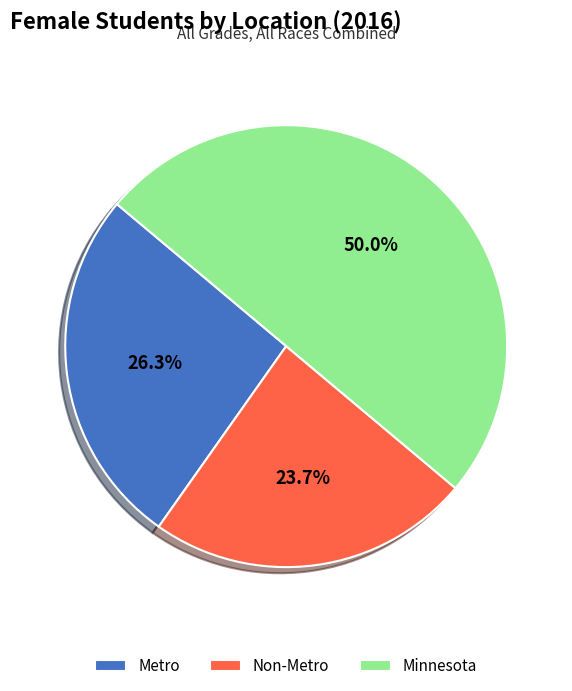

Is Non-Metro the majority of the pie?

No